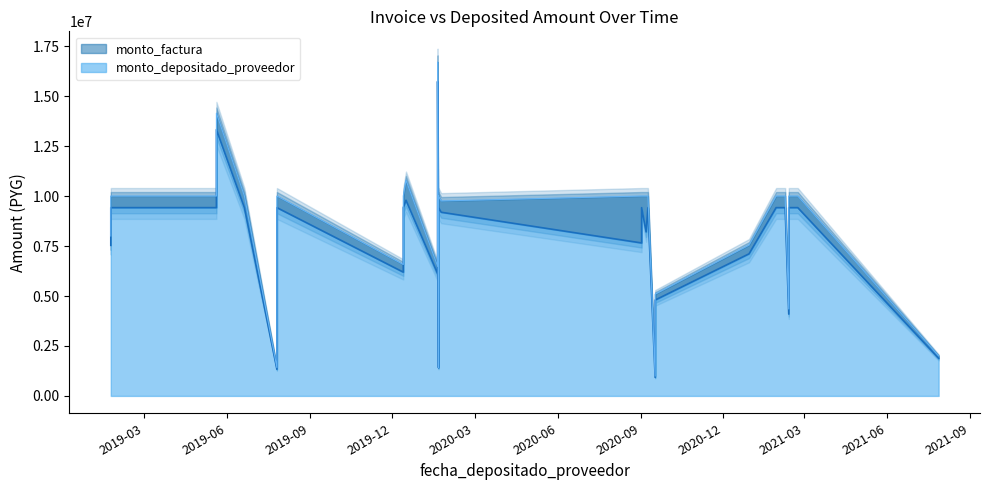

Which category has the highest value in the monto_depositado_proveedor series?

2020-01-20